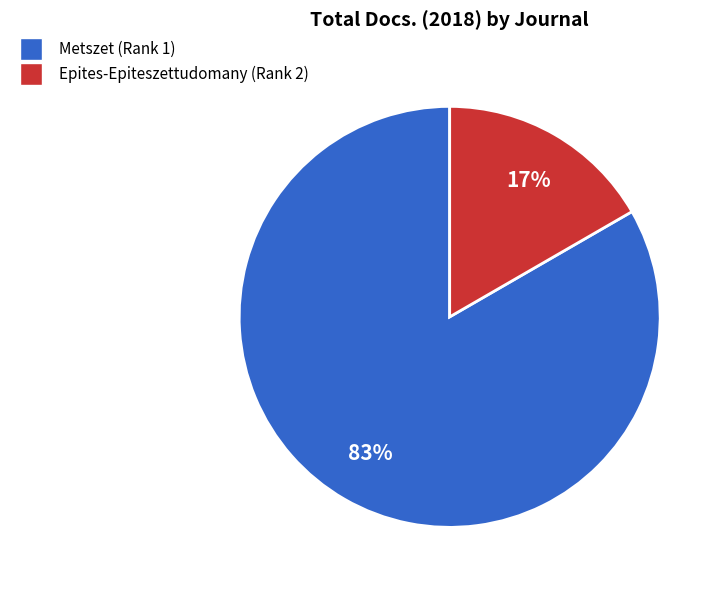

Combined, do Epites-Epiteszettudomany (Rank 2) and Metszet (Rank 1) account for over 50%?

Yes